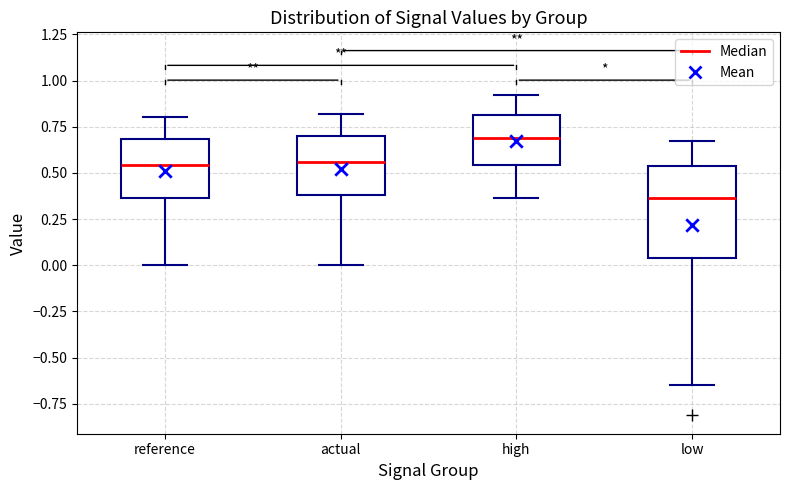

Comparing the boxes themselves (not the whiskers), which one is the tallest?

low